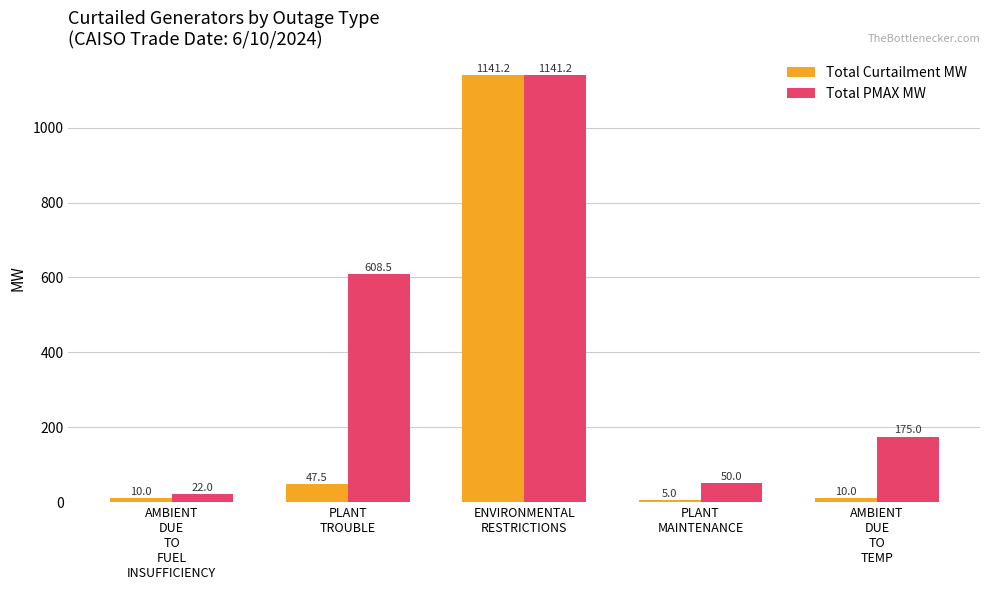

Which series has the largest total across all categories?

Total PMAX MW